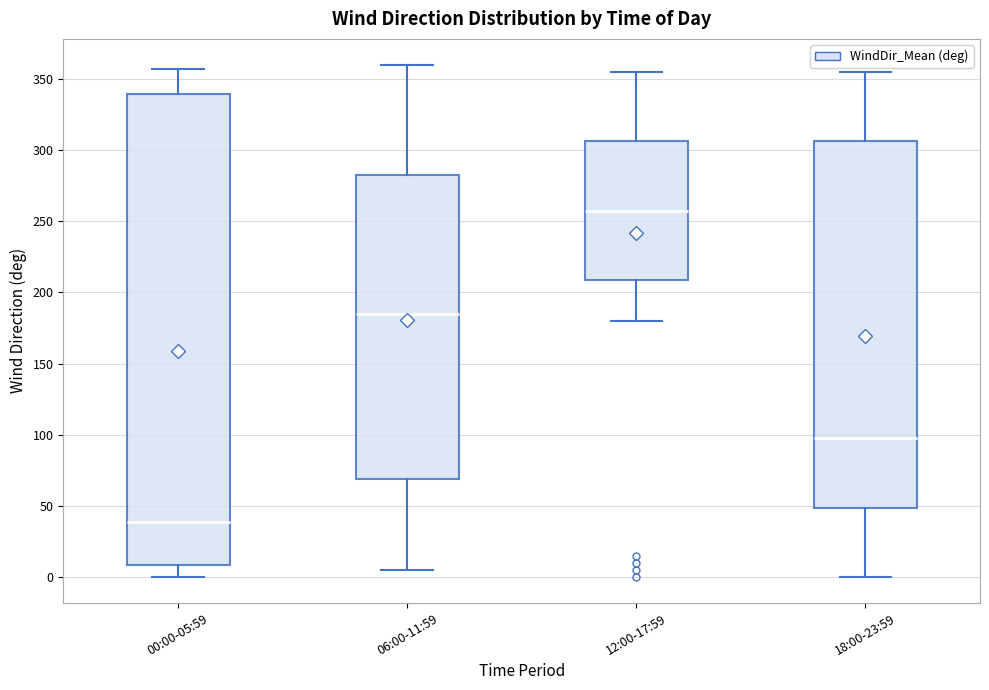

Where does the lower whisker of the box for 12:00-17:59 end on the y-axis? The values are not printed on the chart, so give them approximately, as read against the axis.

180